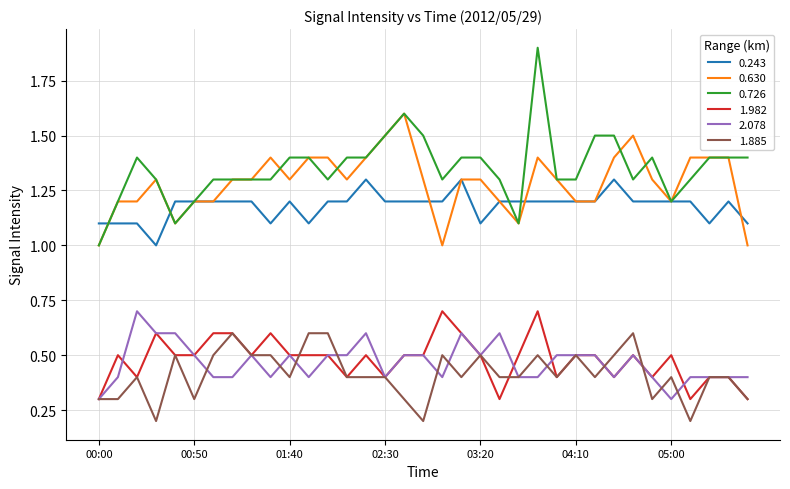

Reading left to right, transcribe all the data shown in this chart.

0.243: 1.1	1.1	1.1	1.0	1.2	1.2	1.2	1.2	1.2	1.1	1.2	1.1	1.2	1.2	1.3	1.2	1.2	1.2	1.2	1.3	1.1	1.2	1.2	1.2	1.2	1.2	1.2	1.3	1.2	1.2	1.2	1.2	1.1	1.2	1.1
0.630: 1.0	1.2	1.2	1.3	1.1	1.2	1.2	1.3	1.3	1.4	1.3	1.4	1.4	1.3	1.4	1.5	1.6	1.3	1.0	1.3	1.3	1.2	1.1	1.4	1.3	1.2	1.2	1.4	1.5	1.3	1.2	1.4	1.4	1.4	1.0
0.726: 1.0	1.2	1.4	1.3	1.1	1.2	1.3	1.3	1.3	1.3	1.4	1.4	1.3	1.4	1.4	1.5	1.6	1.5	1.3	1.4	1.4	1.3	1.1	1.9	1.3	1.3	1.5	1.5	1.3	1.4	1.2	1.3	1.4	1.4	1.4
1.982: 0.3	0.5	0.4	0.6	0.5	0.5	0.6	0.6	0.5	0.6	0.5	0.5	0.5	0.4	0.5	0.4	0.5	0.5	0.7	0.6	0.5	0.3	0.5	0.7	0.4	0.5	0.5	0.4	0.5	0.4	0.5	0.3	0.4	0.4	0.3
2.078: 0.3	0.4	0.7	0.6	0.6	0.5	0.4	0.4	0.5	0.4	0.5	0.4	0.5	0.5	0.6	0.4	0.5	0.5	0.4	0.6	0.5	0.6	0.4	0.4	0.5	0.5	0.5	0.4	0.5	0.4	0.3	0.4	0.4	0.4	0.4
1.885: 0.3	0.3	0.4	0.2	0.5	0.3	0.5	0.6	0.5	0.5	0.4	0.6	0.6	0.4	0.4	0.4	0.3	0.2	0.5	0.4	0.5	0.4	0.4	0.5	0.4	0.5	0.4	0.5	0.6	0.3	0.4	0.2	0.4	0.4	0.3